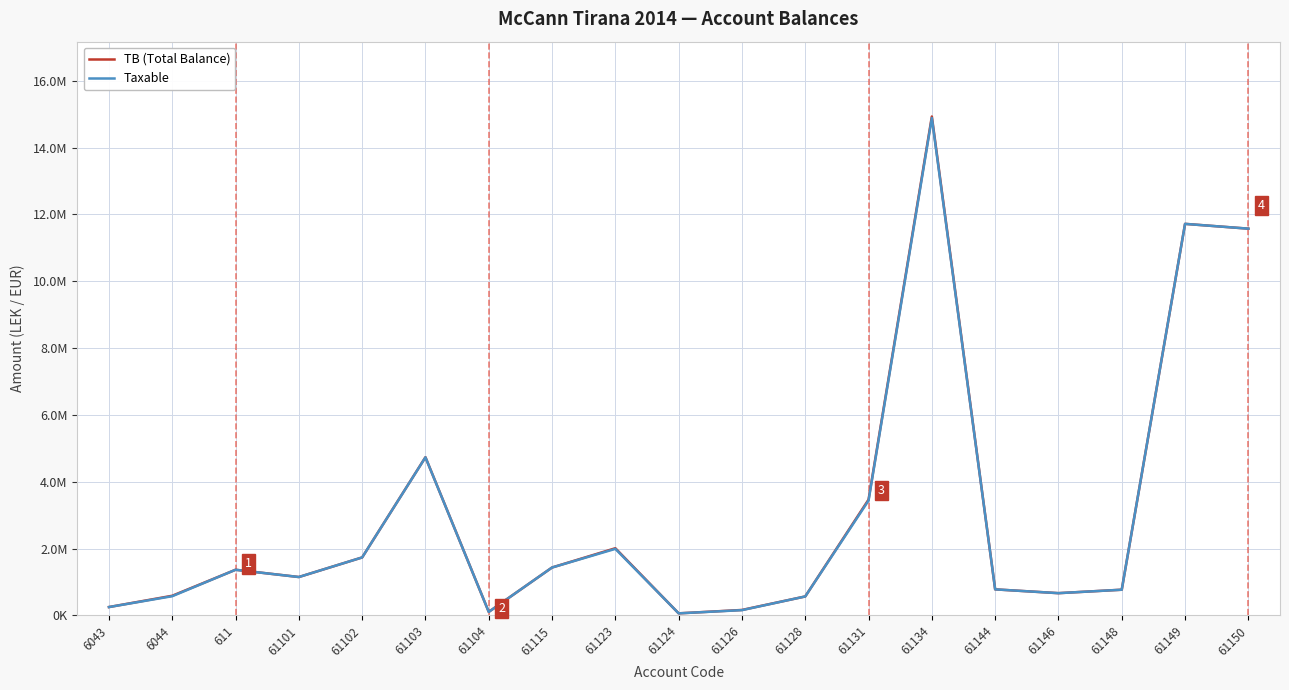

Which series has the widest spread of values?

TB (Total Balance)